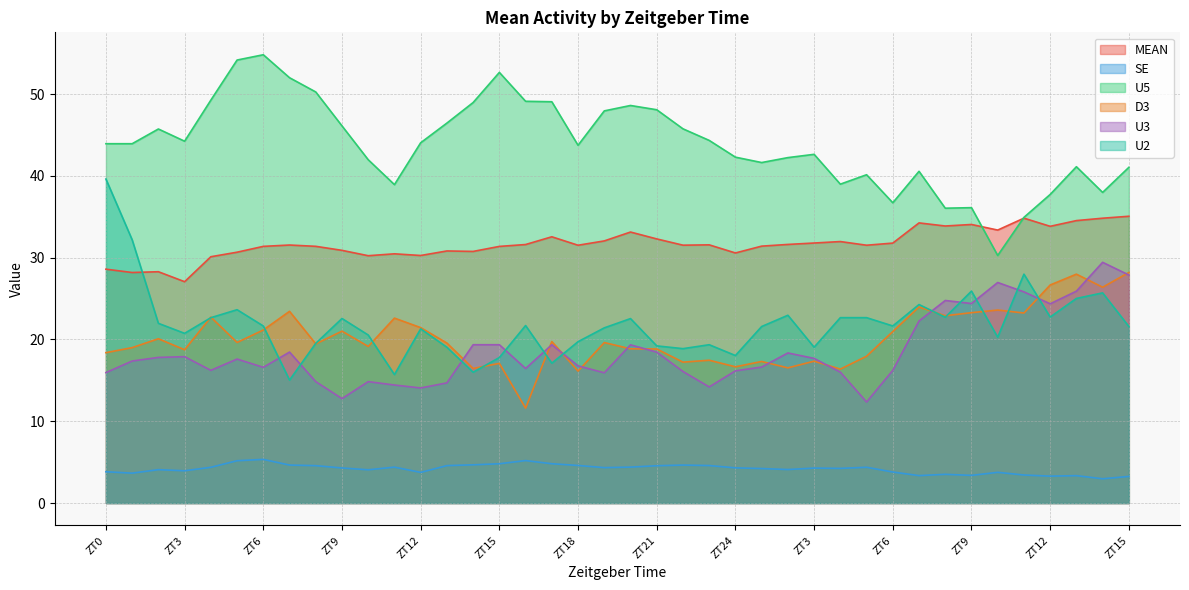

The value of U2 at ZT21 is 8.5. True or false?

False